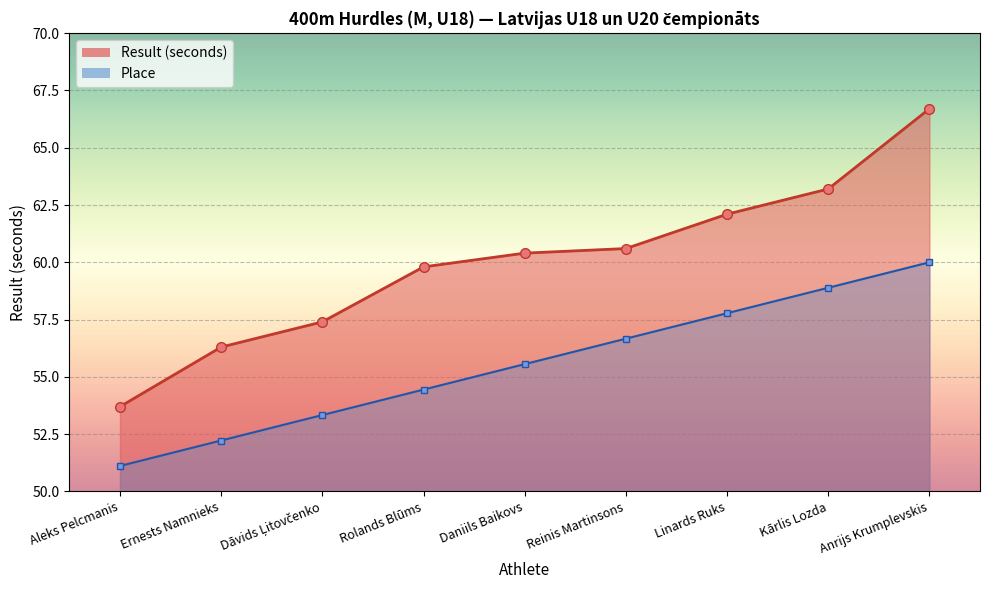

True or false: Result (seconds) and Place intersect in this chart.

False